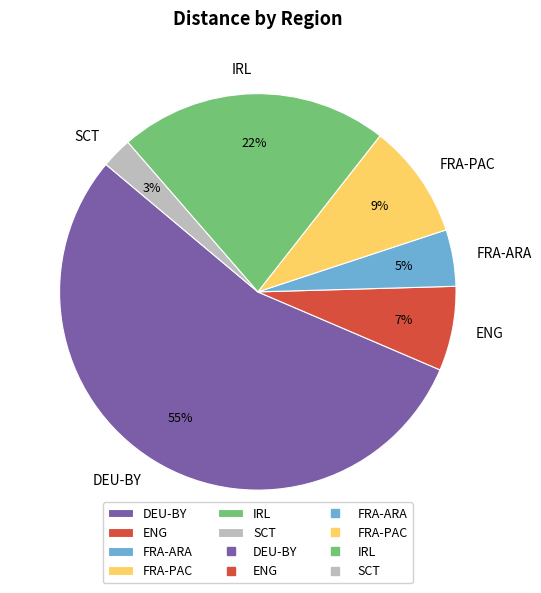

Which category has the biggest portion of the pie?

DEU-BY